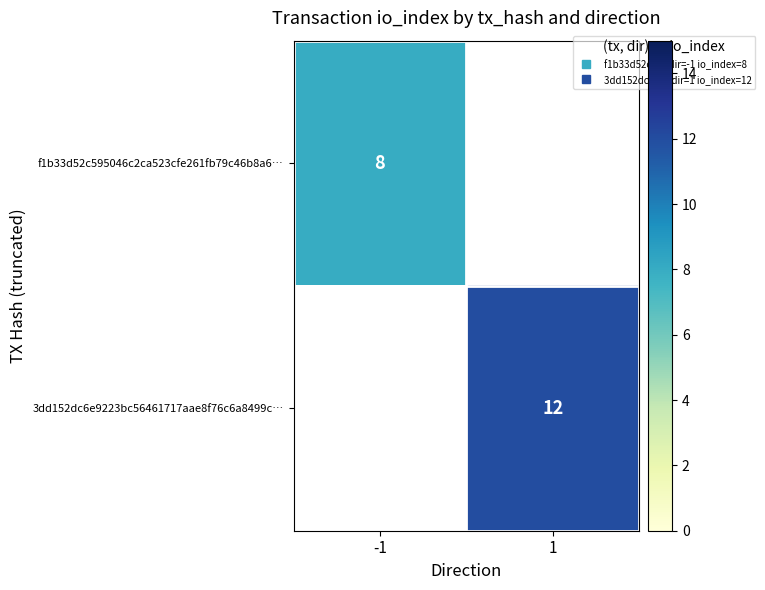

The f1b33d52c595046c2ca523cfe261fb79c46b8a6… series shows 3.0 at -1. True or false?

False